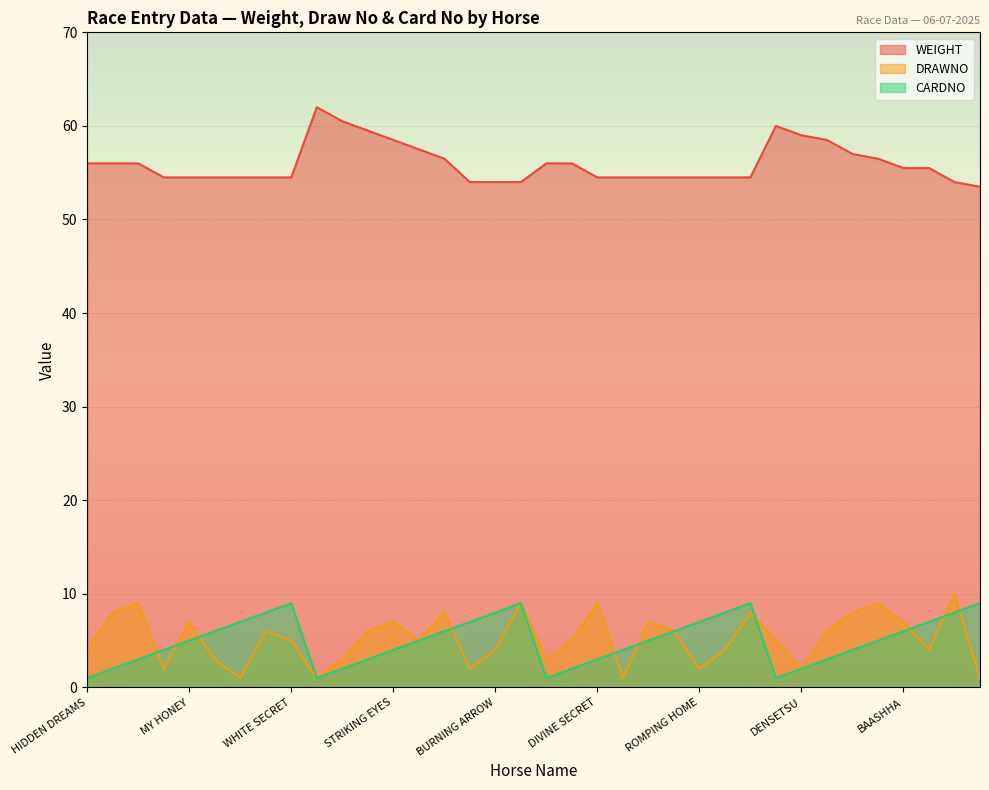

Between MAI TAI and REPUBLICAN STAR, which series saw the biggest shift?

DRAWNO